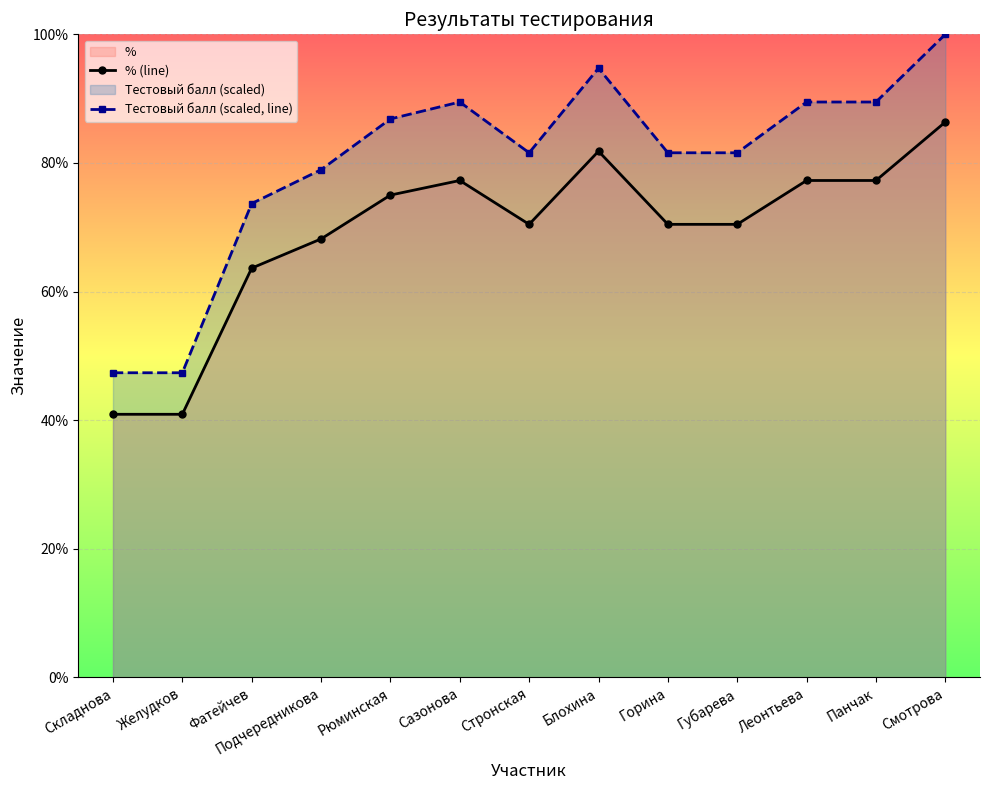

At which category does Тестовый балл (scaled, line) reach its first local valley?

Стронская